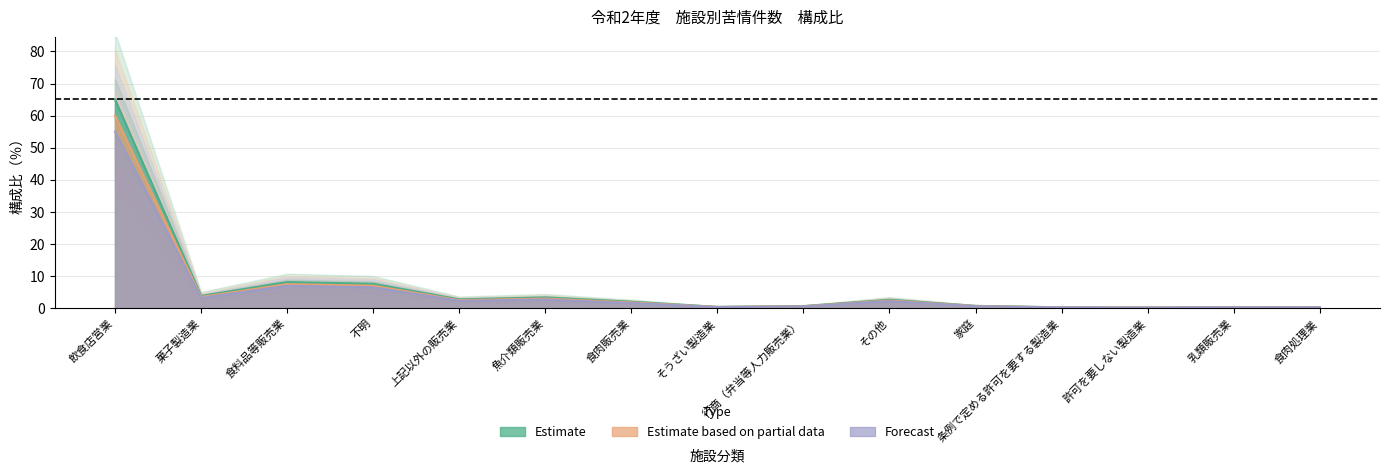

The value of Estimate at その他 is 2.6. True or false?

True